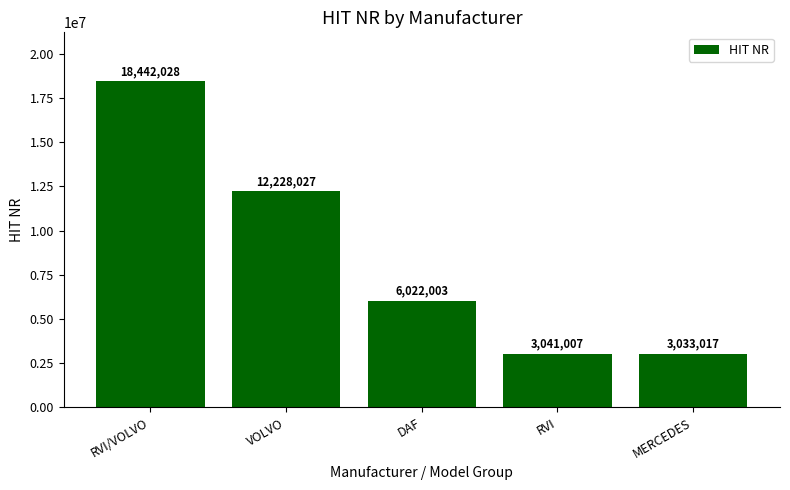

Reading left to right, what are all the values shown in this chart?

RVI/VOLVO=18442028	VOLVO=12228027	DAF=6022003	RVI=3041007	MERCEDES=3033017